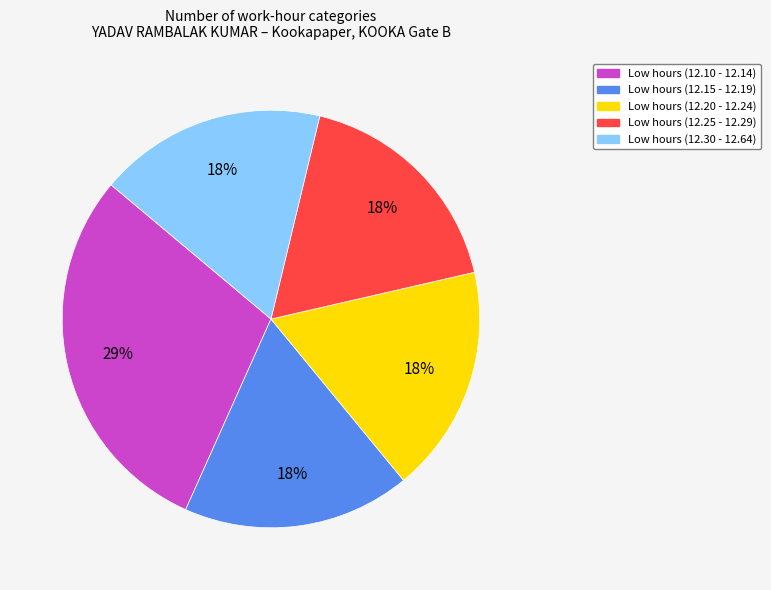

To the nearest percent, what is the average slice percentage?

20%